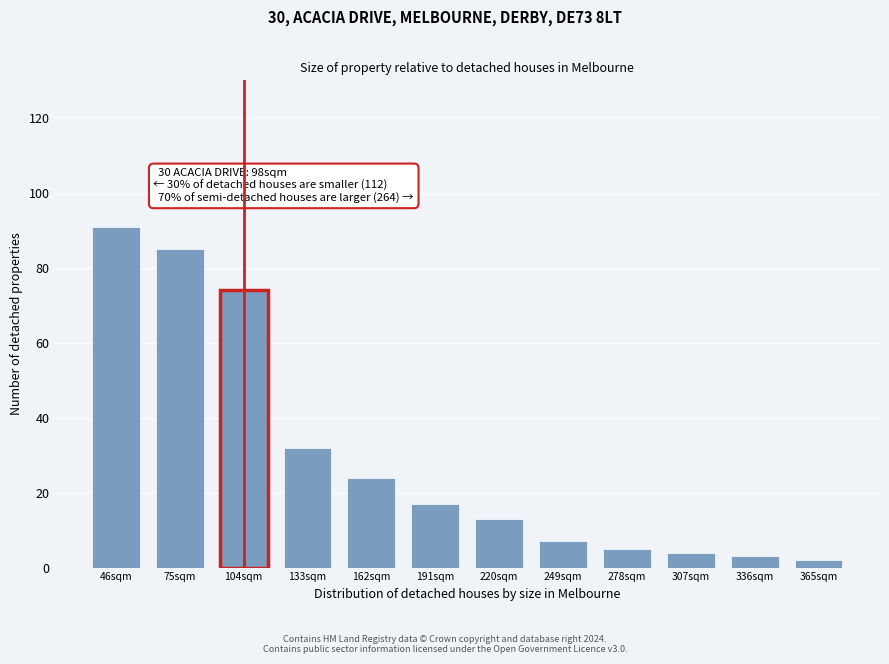

Reading right to left, what are all the values shown in this chart?

2	3	4	5	7	13	17	24	32	74	85	91